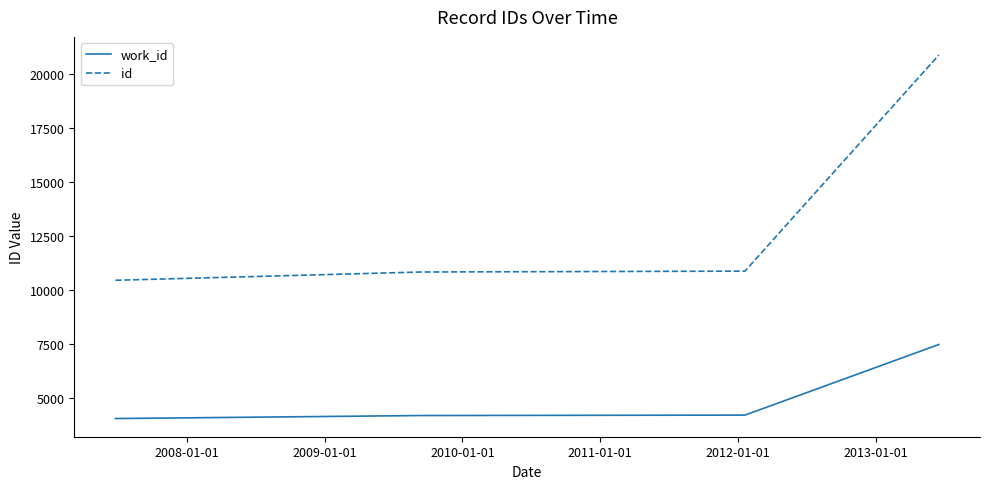

How many lines are shown in the chart?

2